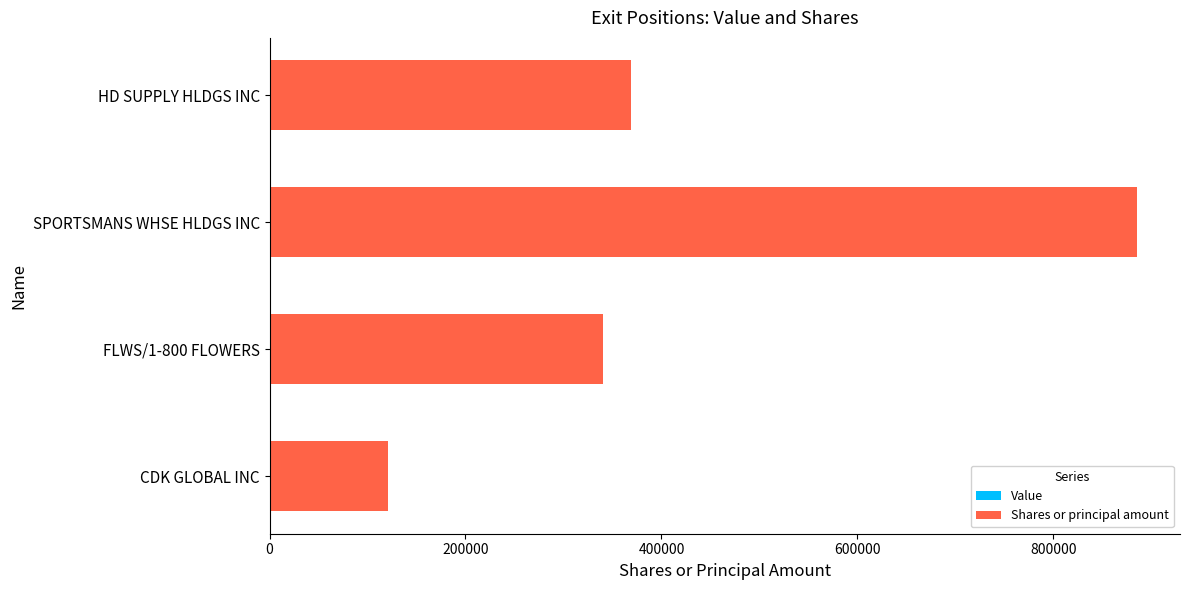

Between SPORTSMANS WHSE HLDGS INC and FLWS/1-800 FLOWERS, which is larger?

SPORTSMANS WHSE HLDGS INC